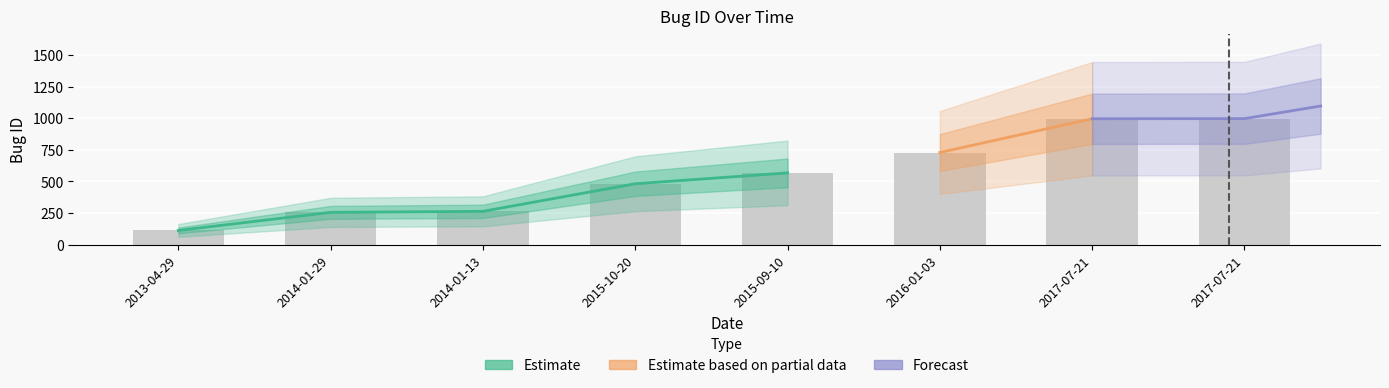

What is the sum of the values at 2014-01-29 and 2014-01-13?

520